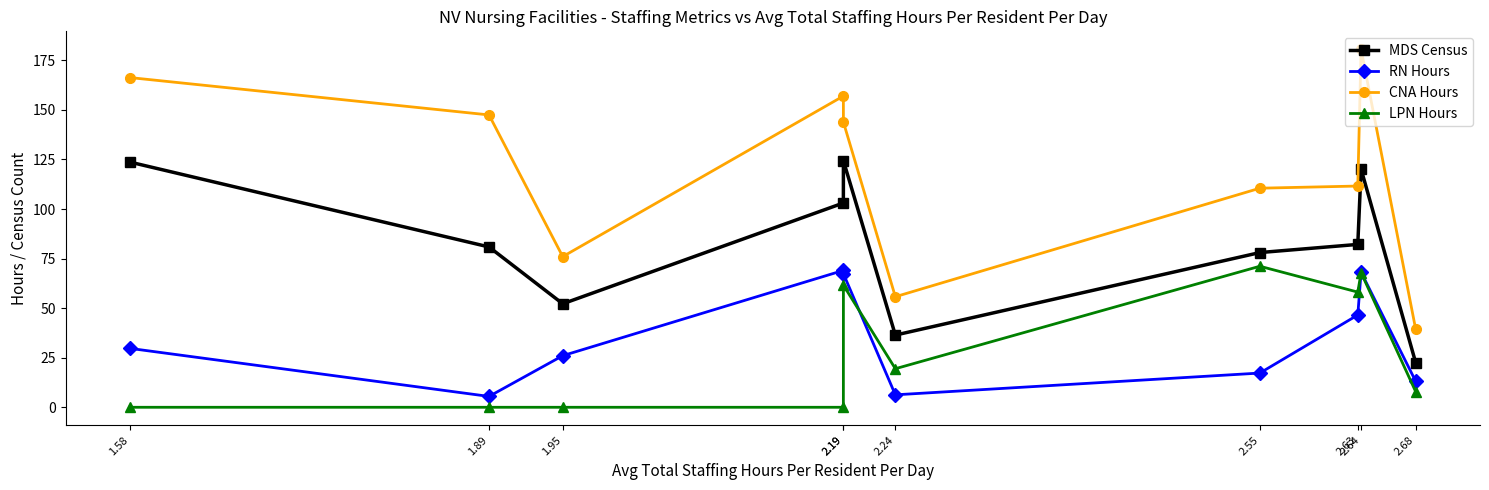

What is the label of the 10th point from the right?

1.58